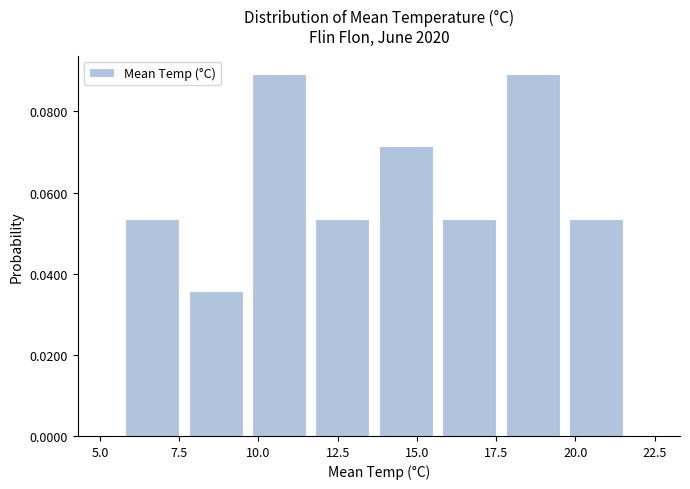

Reading left to right, list every bar in this chart as the range it spans on the x-axis followed by its height. Neither the bar edges nor the heights are printed on the chart, so give them approximately, as read against the axes.

5.8 to 7.8: 0.054
7.8 to 9.8: 0.036
9.8 to 11.8: 0.090
11.8 to 13.8: 0.054
13.8 to 15.8: 0.072
15.8 to 17.8: 0.054
17.8 to 19.8: 0.090
19.8 to 21.8: 0.054